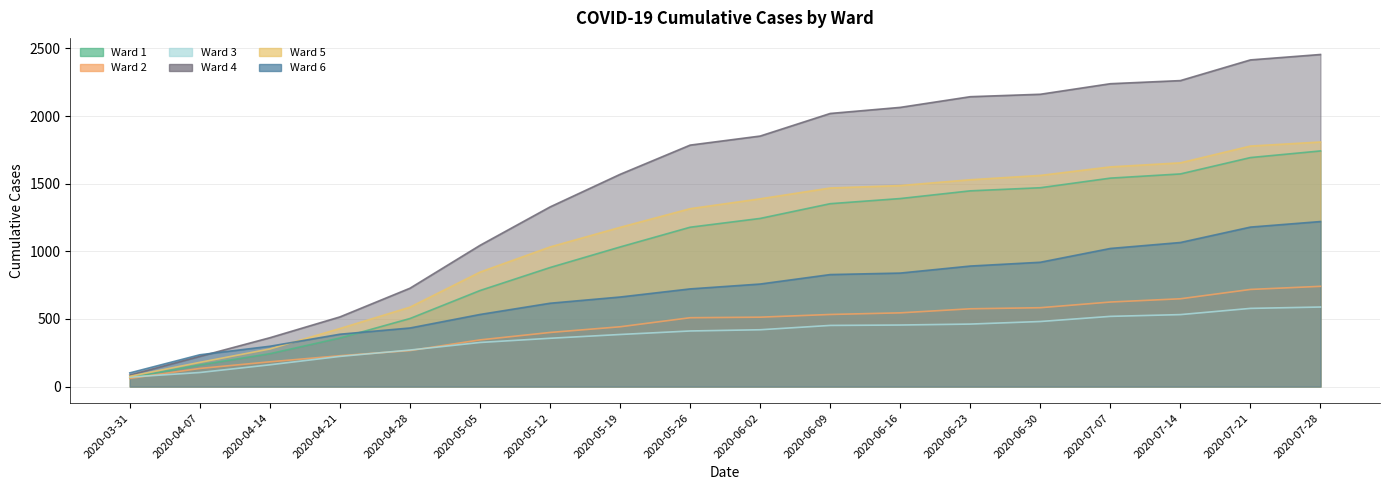

Reading left to right, what are all the values shown in this chart?

Ward 1: 65	160	243	359	503	710	880	1032	1178	1243	1352	1390	1447	1470	1541	1572	1693	1742
Ward 2: 60	134	183	228	266	345	400	442	509	513	533	545	575	583	625	649	718	741
Ward 3: 70	104	161	223	270	326	357	385	411	420	452	455	462	481	519	532	578	588
Ward 4: 85	223	361	515	727	1044	1328	1569	1785	1852	2019	2064	2143	2161	2239	2262	2415	2455
Ward 5: 76	179	278	429	587	846	1032	1177	1315	1388	1468	1486	1529	1561	1624	1654	1778	1808
Ward 6: 101	235	298	387	433	533	616	662	722	758	828	839	891	919	1021	1065	1179	1220